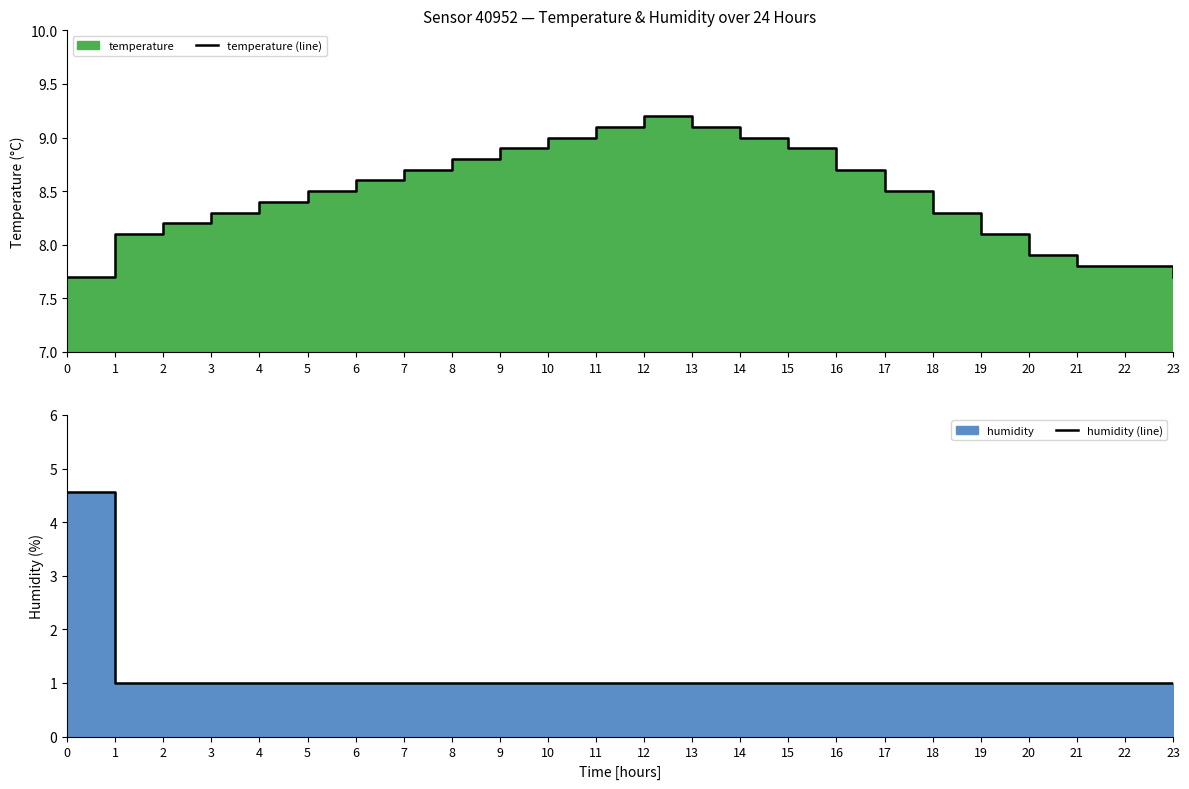

What is the sum of all temperature (line) values?

203.3